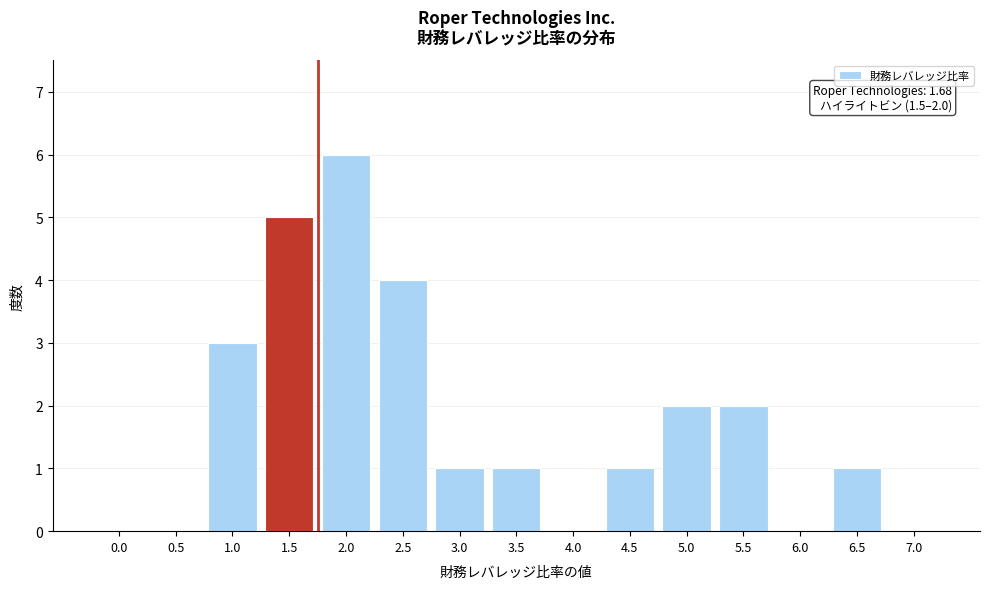

Reading left to right, what are all the values shown in this chart?

0.0=0	0.5=0	1.0=3	1.5=5	2.0=6	2.5=4	3.0=1	3.5=1	4.0=0	4.5=1	5.0=2	5.5=2	6.0=0	6.5=1	7.0=0